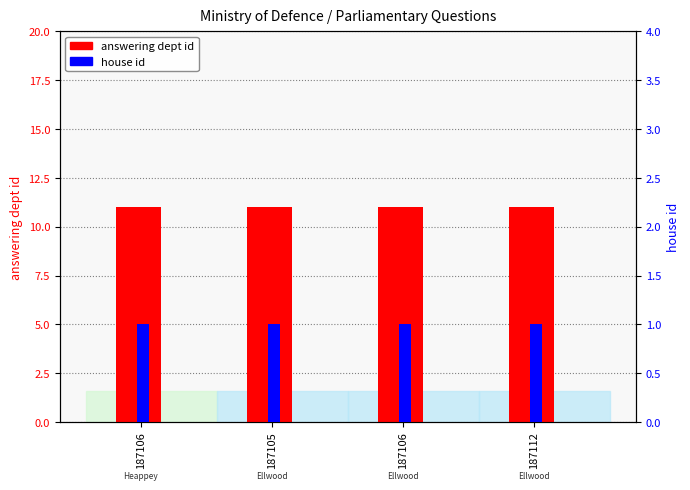

At which category is the sum across all series the highest?

187106